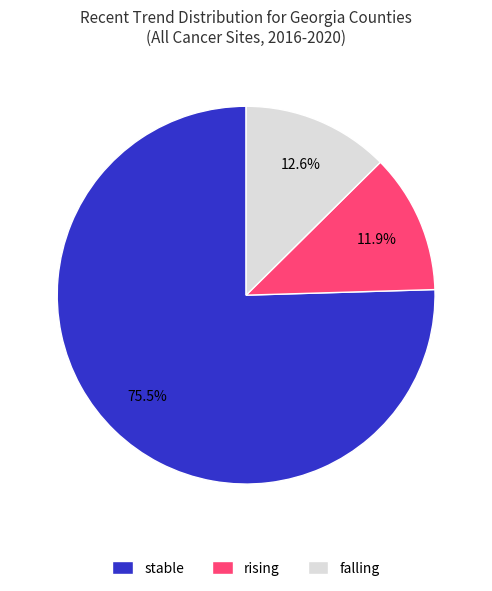

How much of the chart is everything except falling?

87.4%